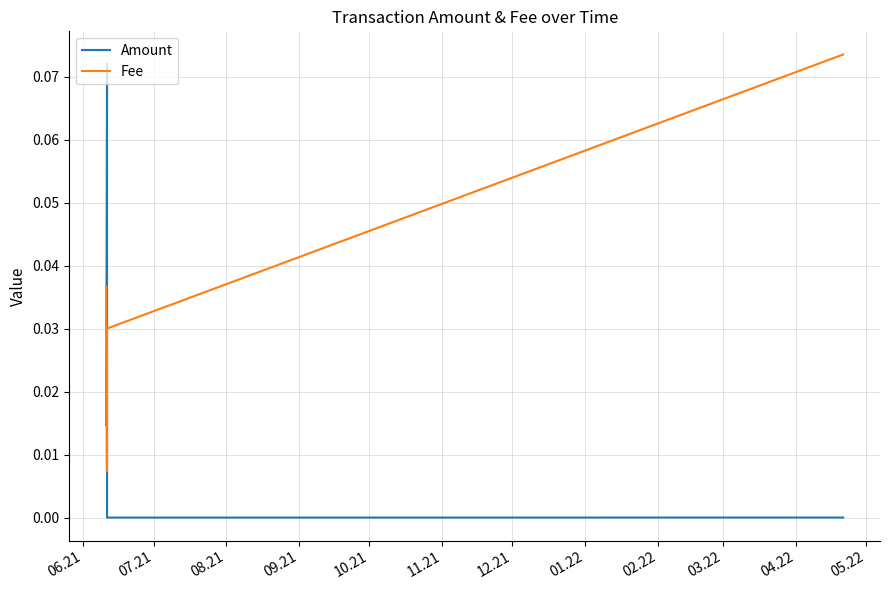

True or false: Amount has more than 0 interior local peaks.

True